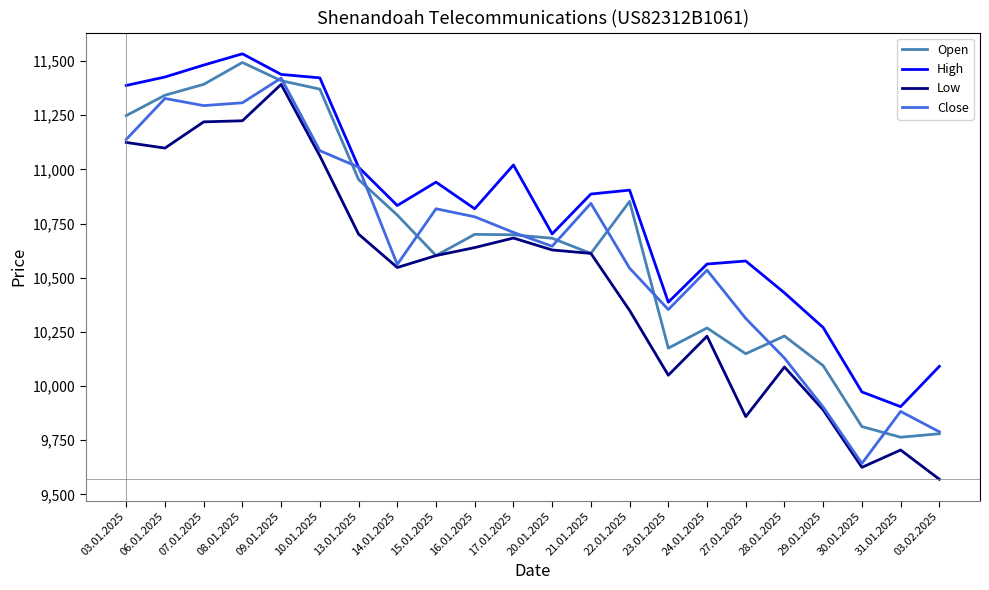

What is the sum of the High values at 10.01.2025 and 07.01.2025?

22903